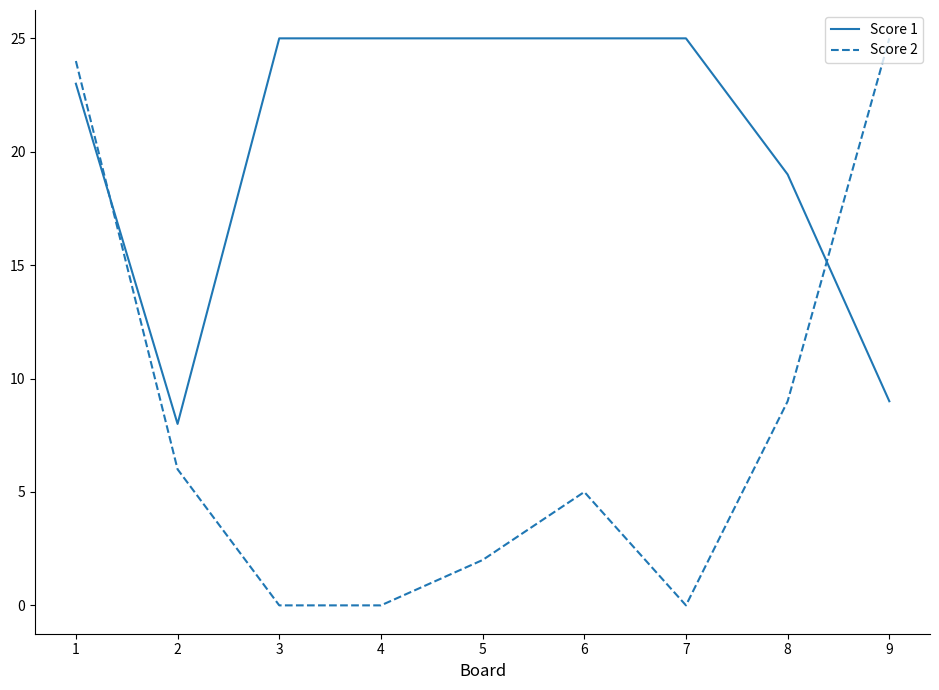

Between 6 and 9, which series saw the biggest shift?

Score 2